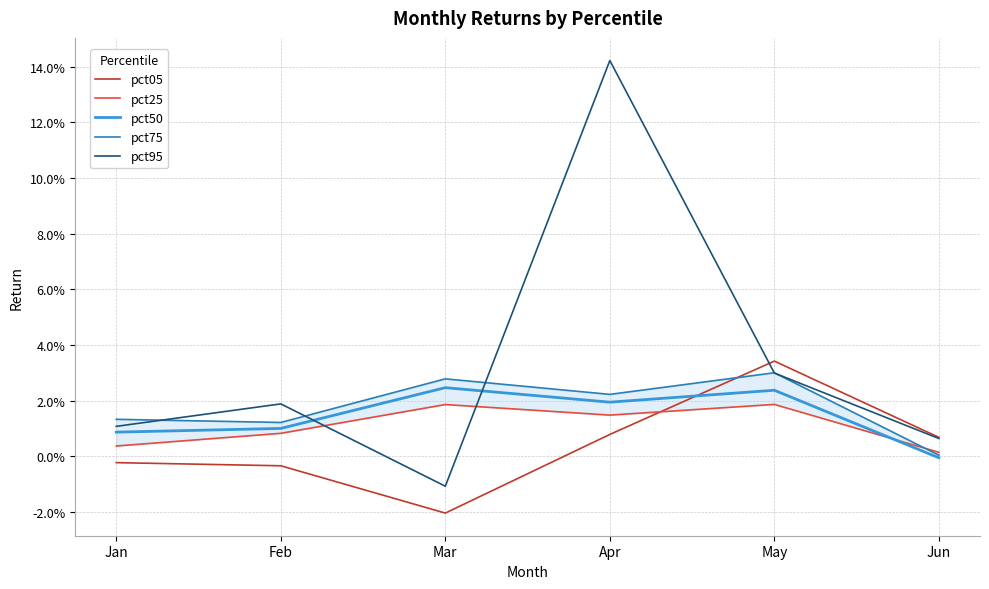

True or false: pct75 and pct05 cross at least once.

True